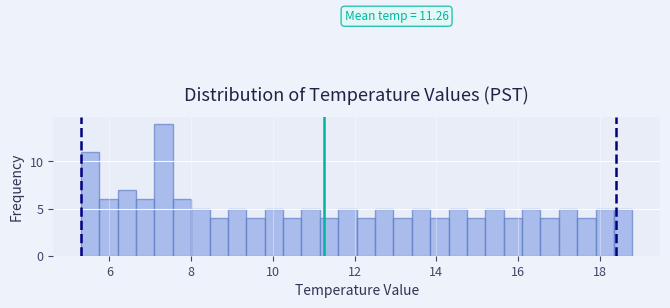

Read against the x-axis, roughly where is the centre of the tallest bar?

7.4